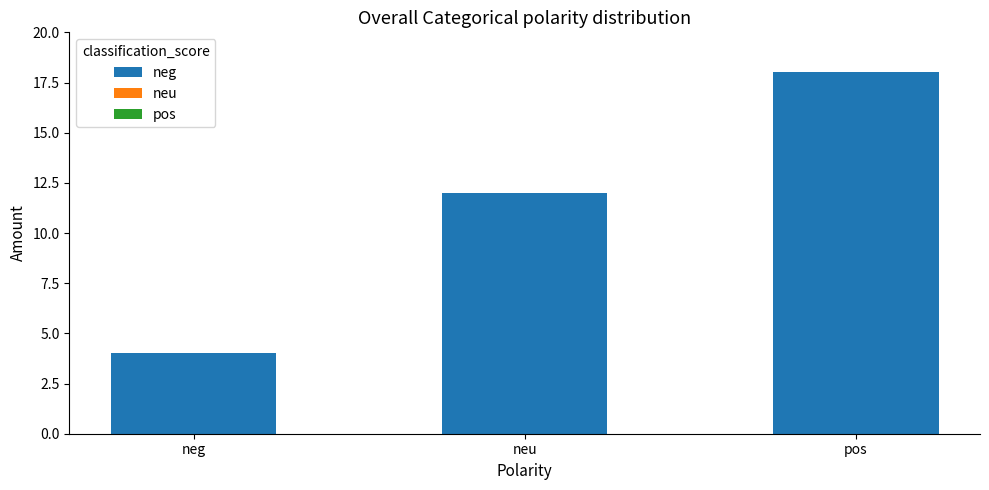

What value does the data have at pos, to the nearest 5?

20